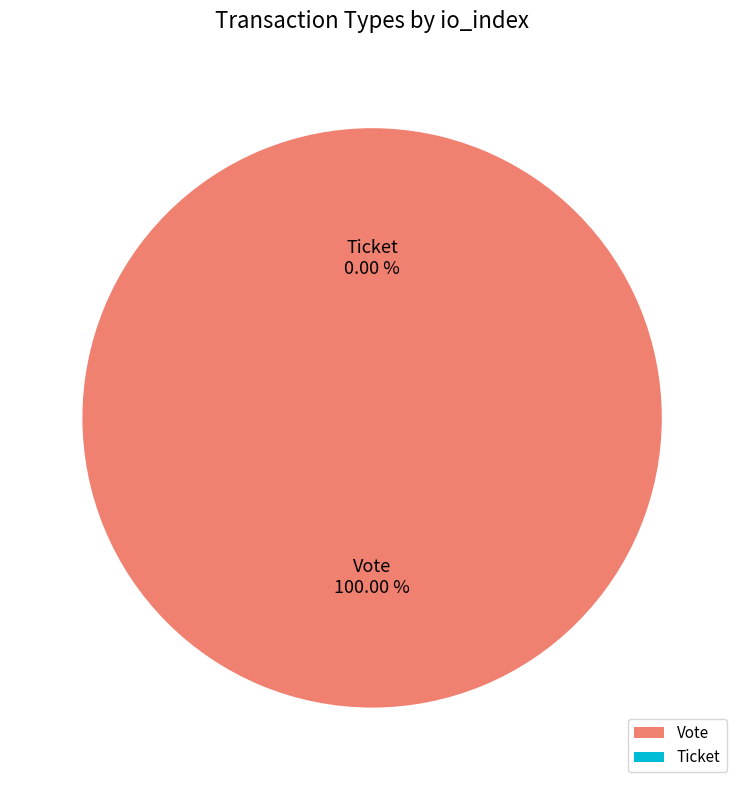

True or false: Vote accounts for 100% of the total.

True